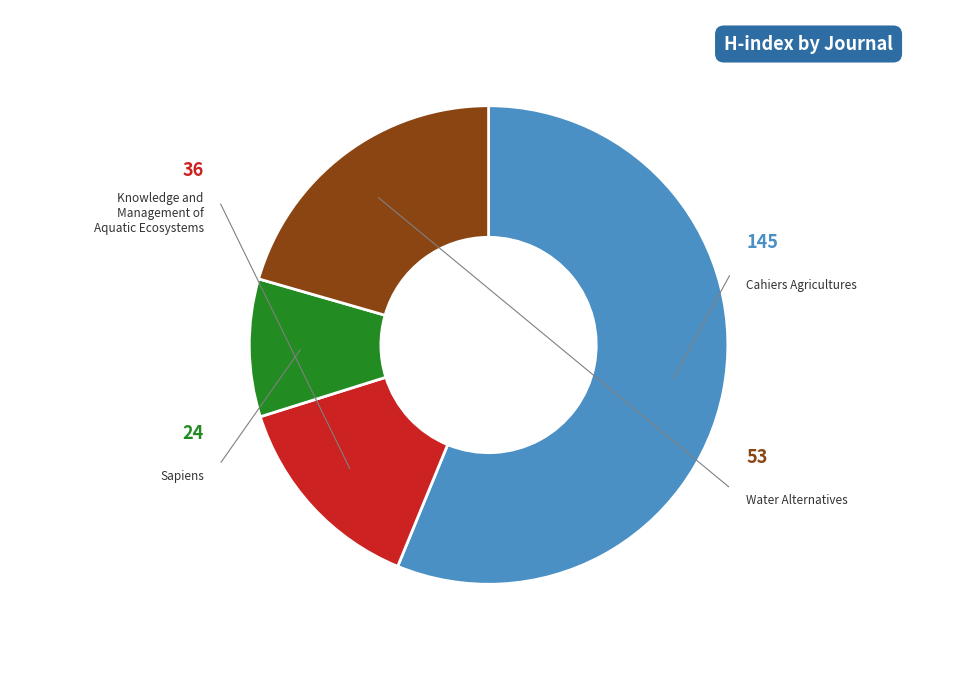

Which slice is the largest?

Cahiers Agricultures